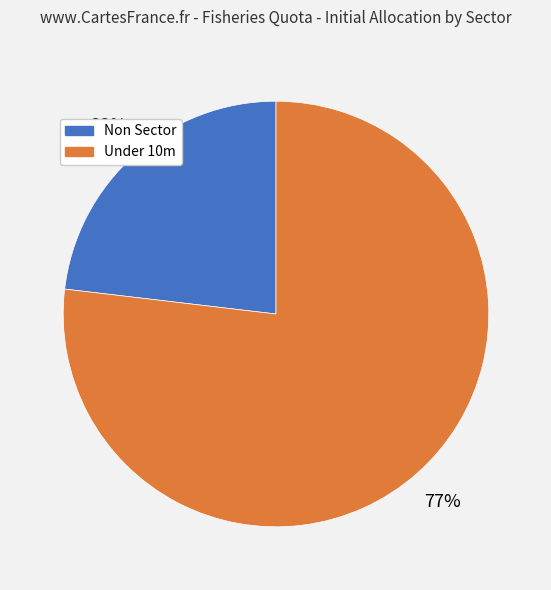

Does any single category account for the majority?

Yes